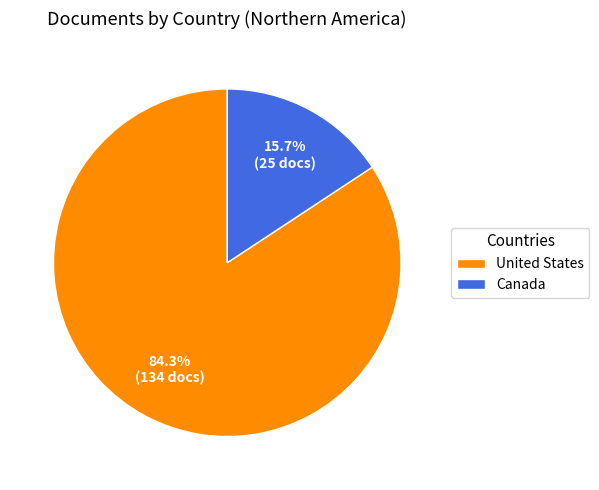

Which slice is the largest?

United States